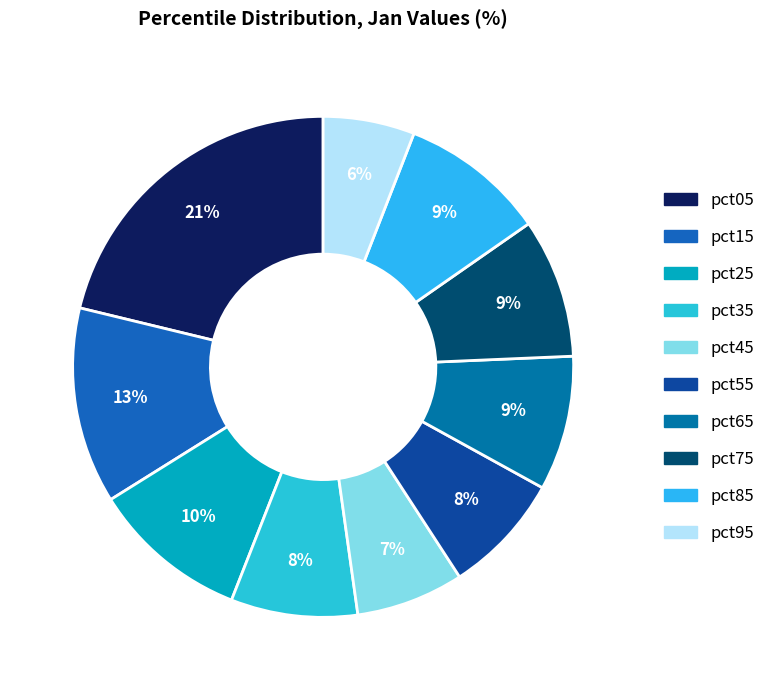

To the nearest percent, what is the difference between the largest and smallest slice percentages?

15%